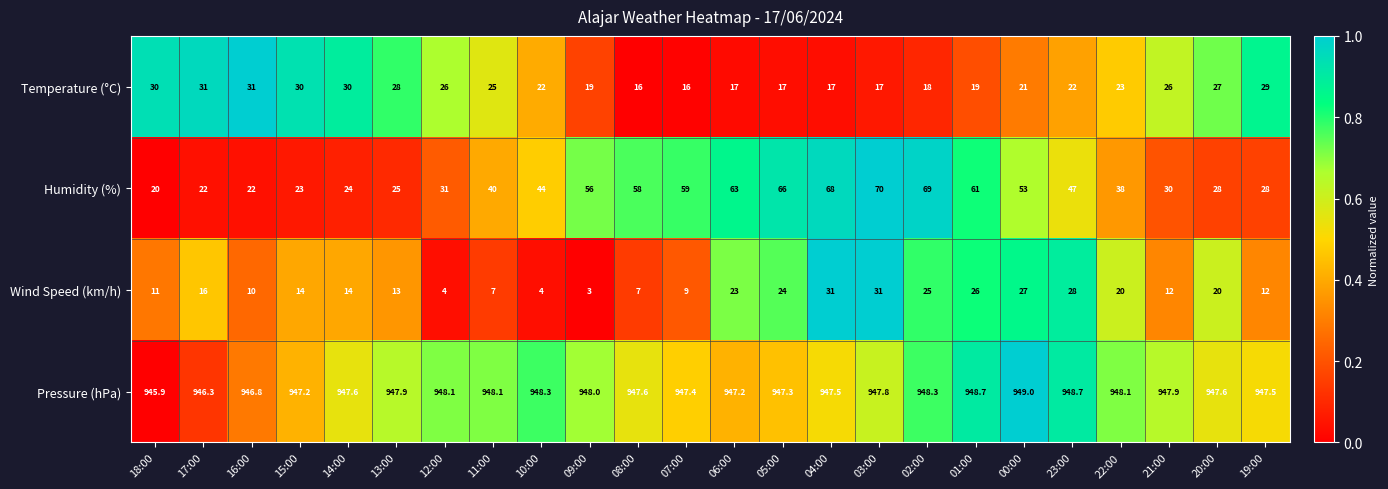

At which label does Wind Speed (km/h) first exceed 14?

17:00